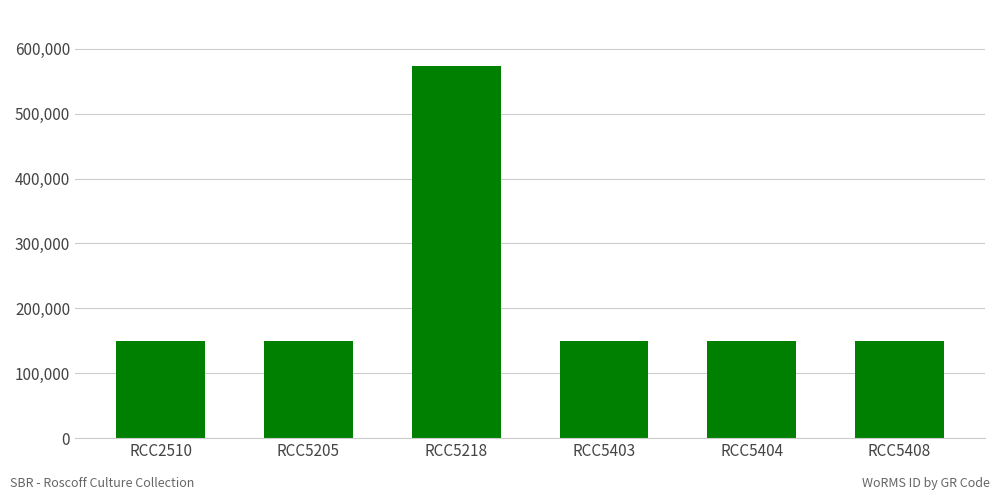

What is the maximum value shown in the chart?

573610